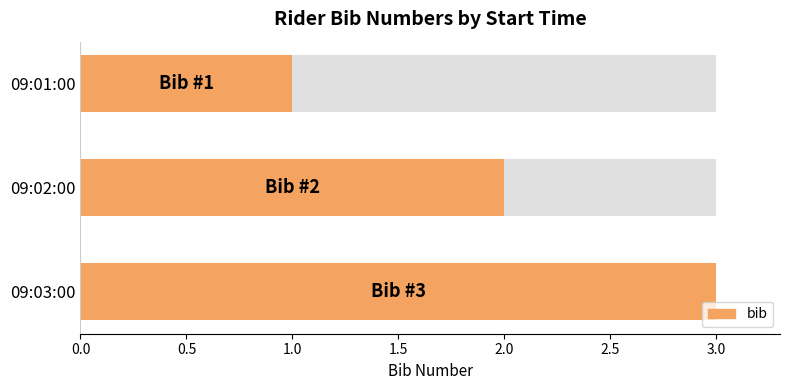

What is the difference between the second highest and minimum values?

1